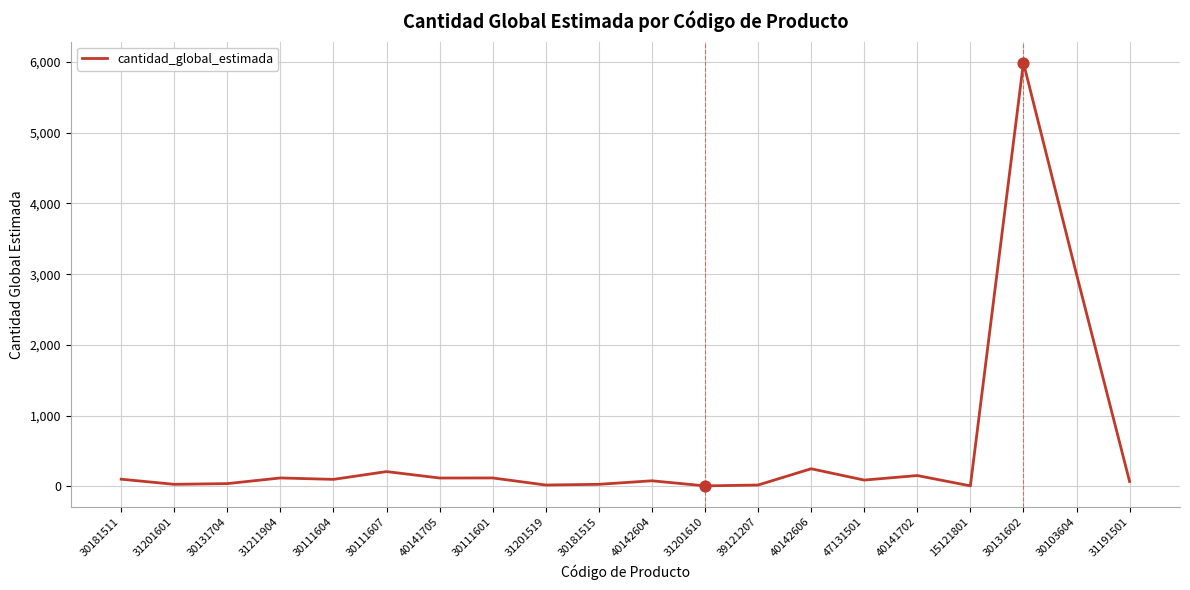

Between 40141702 and 31191501, which is larger?

40141702